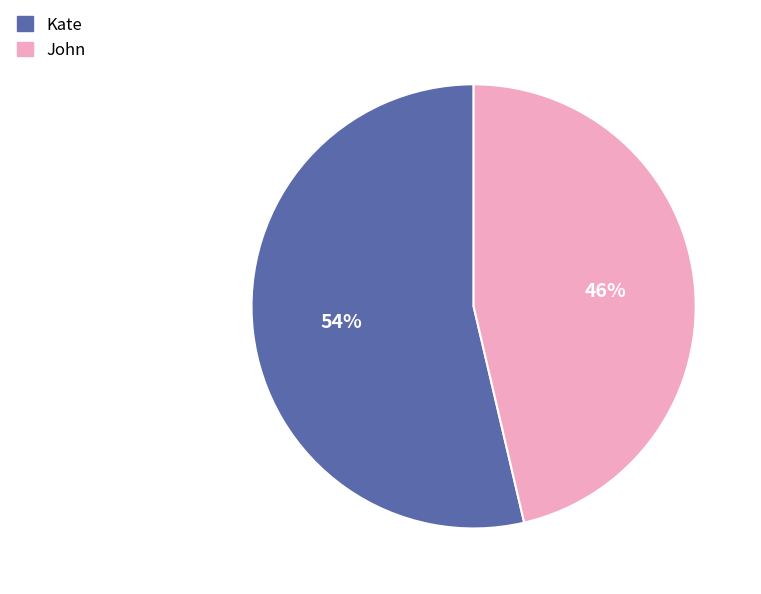

What is the ratio of the value at John to the value at Kate?

0.9